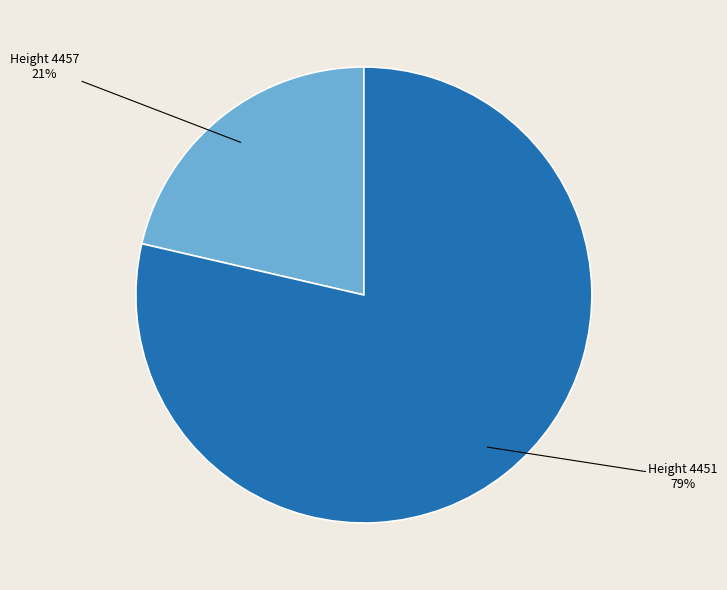

Does any single category account for the majority?

Yes